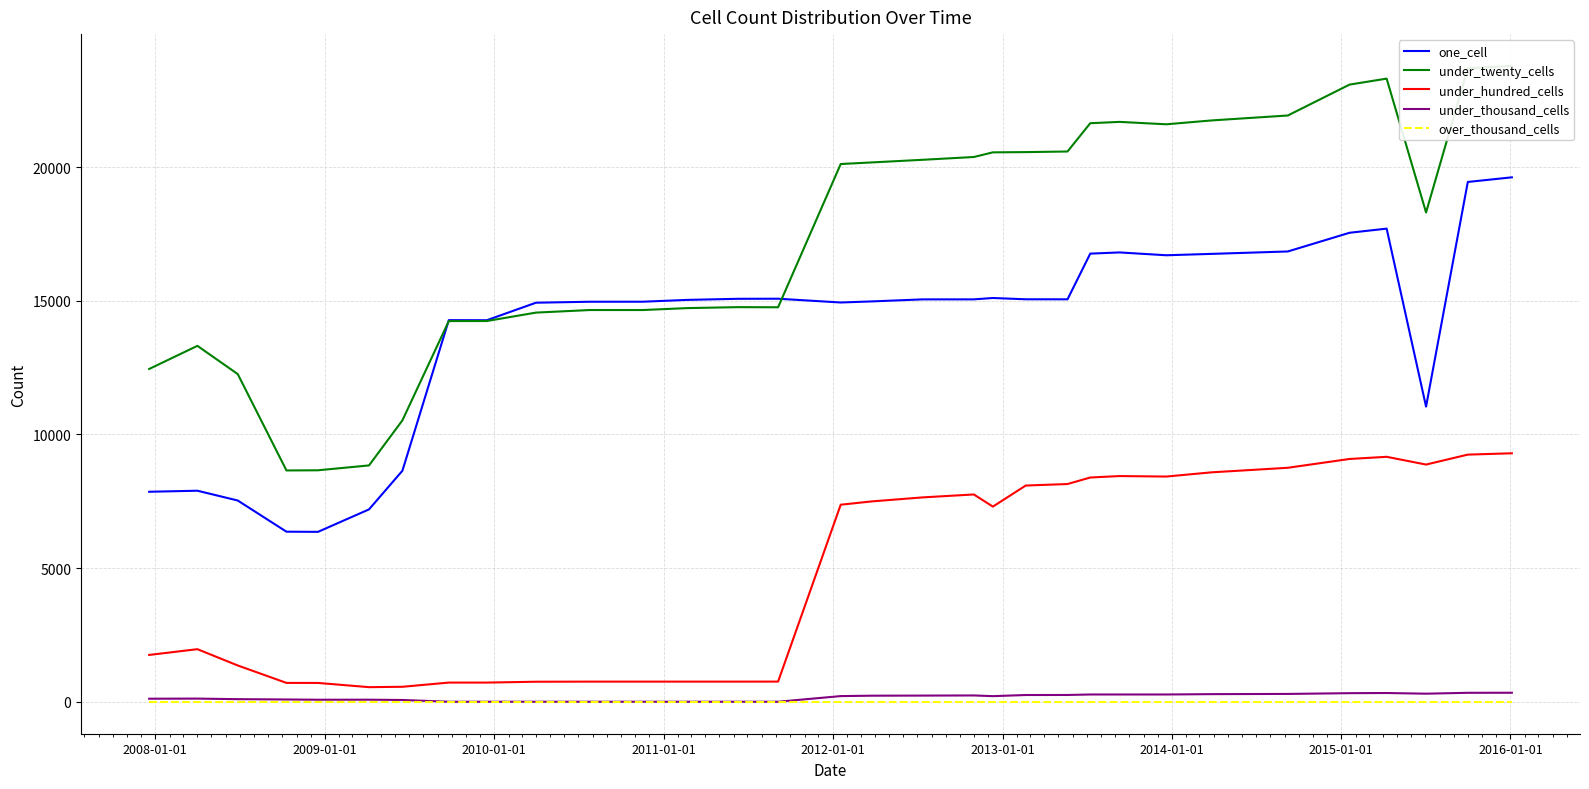

True or false: one_cell and under_hundred_cells cross at least once.

False